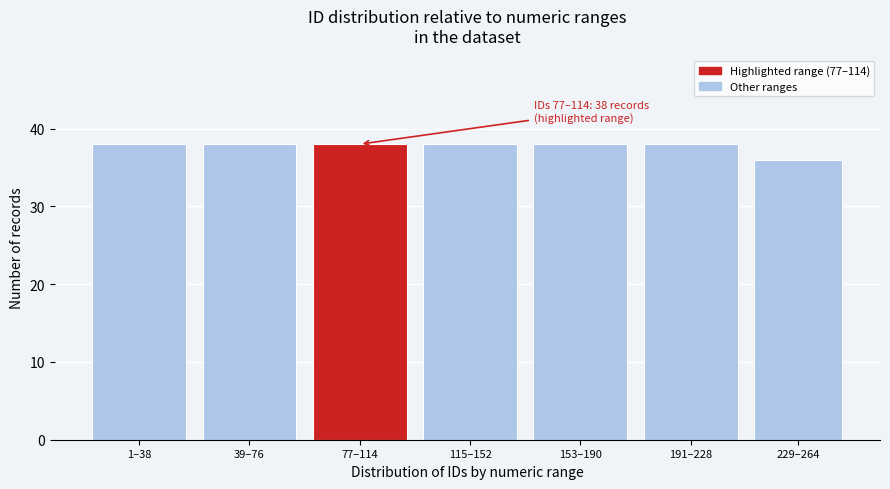

Reading left to right, transcribe all the data shown in this chart.

1–38=38	39–76=38	77–114=38	115–152=38	153–190=38	191–228=38	229–264=36